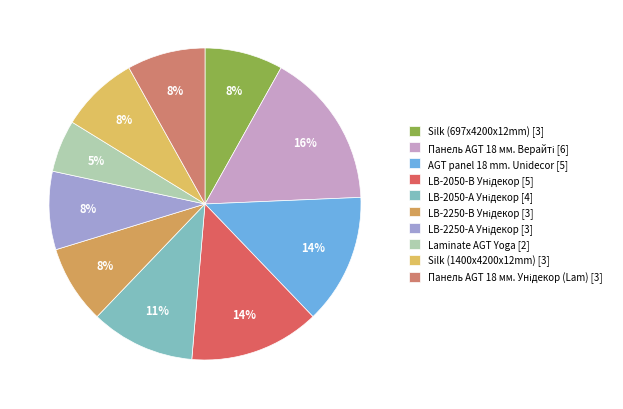

The Панель AGT 18 мм. Унідекор (Lam) slice represents 8% of the pie. True or false?

True